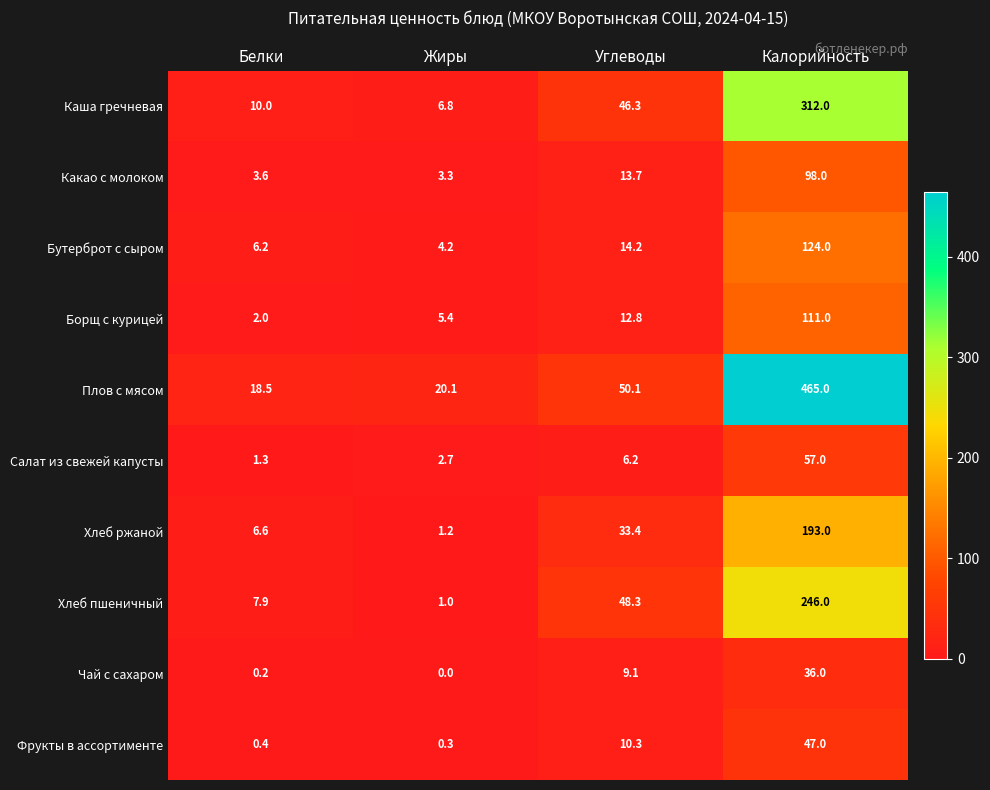

List the series in order of their peak value, highest first.

Плов с мясом, Каша гречневая, Хлеб пшеничный, Хлеб ржаной, Бутерброт с сыром, Борщ с курицей, Какао с молоком, Салат из свежей капусты, Фрукты в ассортименте, Чай с сахаром